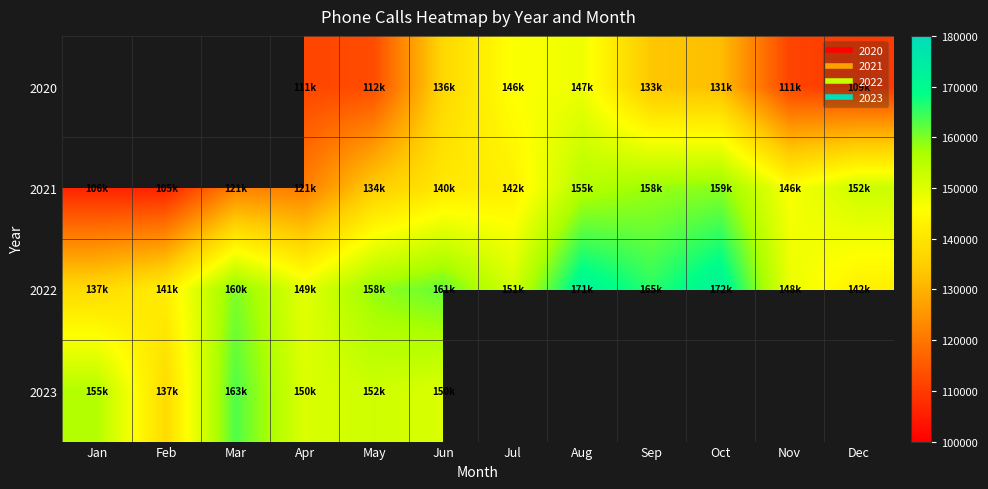

At which category is the sum across all series the highest?

Jun